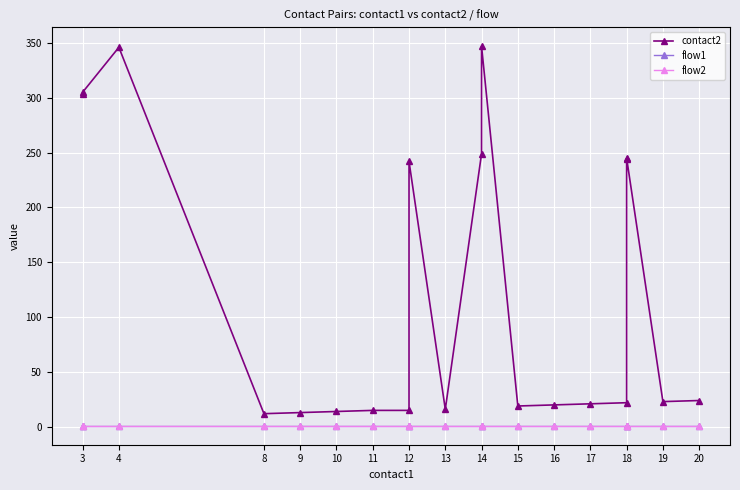

The value of flow2 at 15 is 1. True or false?

True